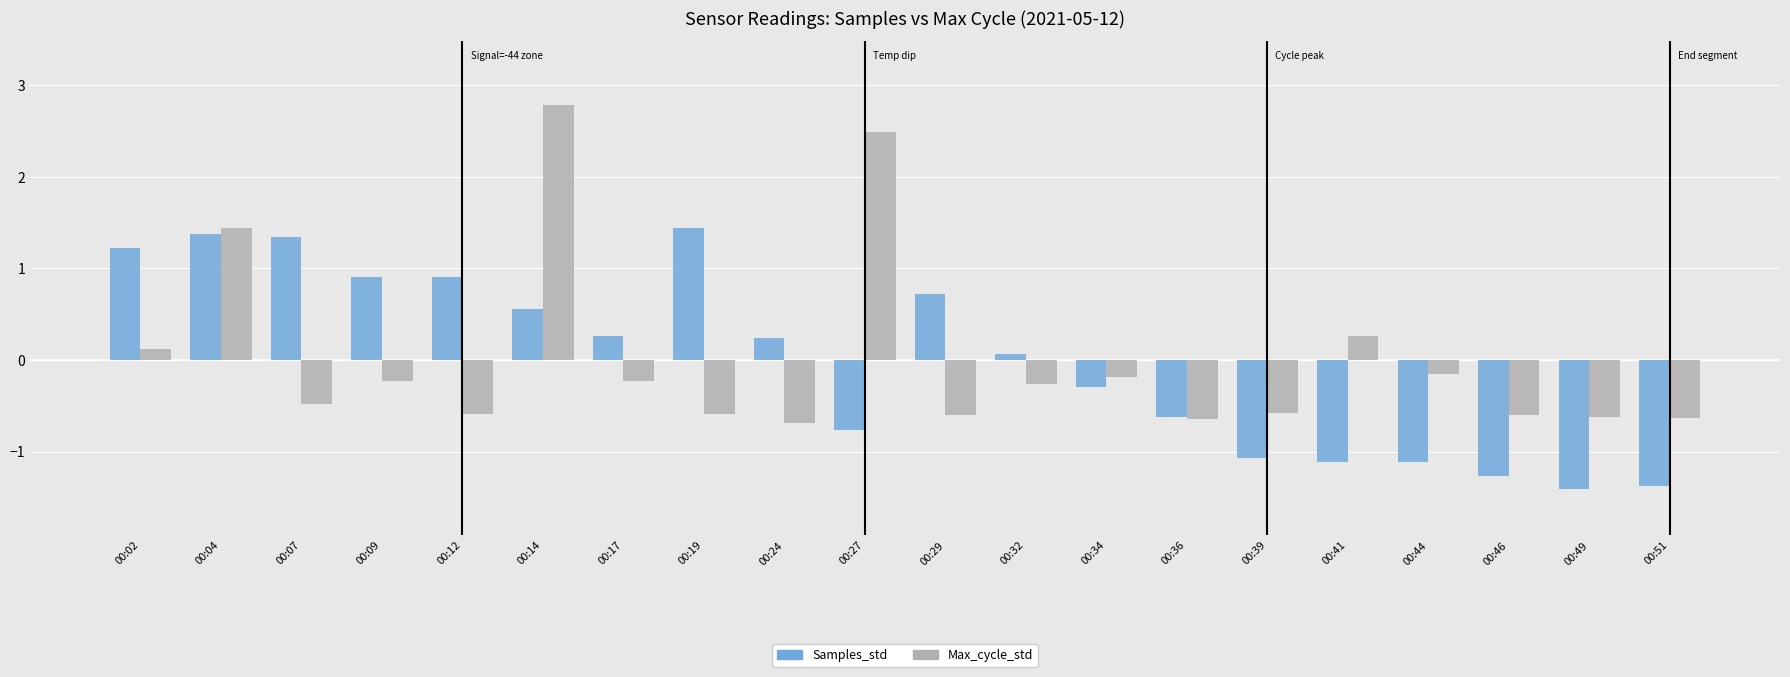

Where does the Max_cycle_std series first go above 0?

00:02